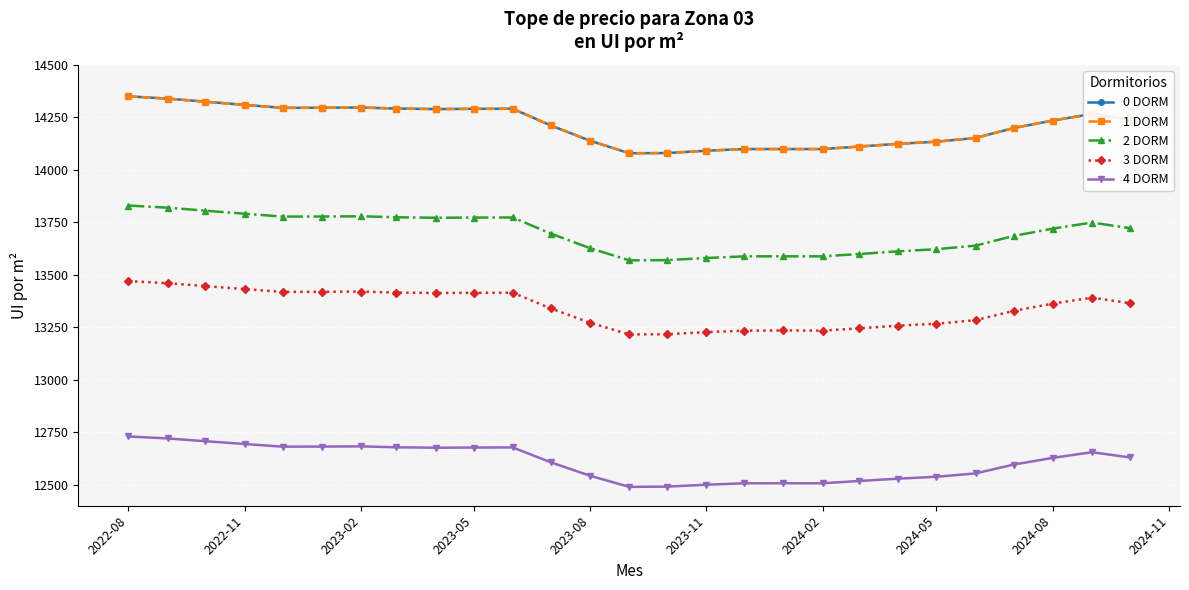

What is the average value of the 2 DORM series?

13697.2